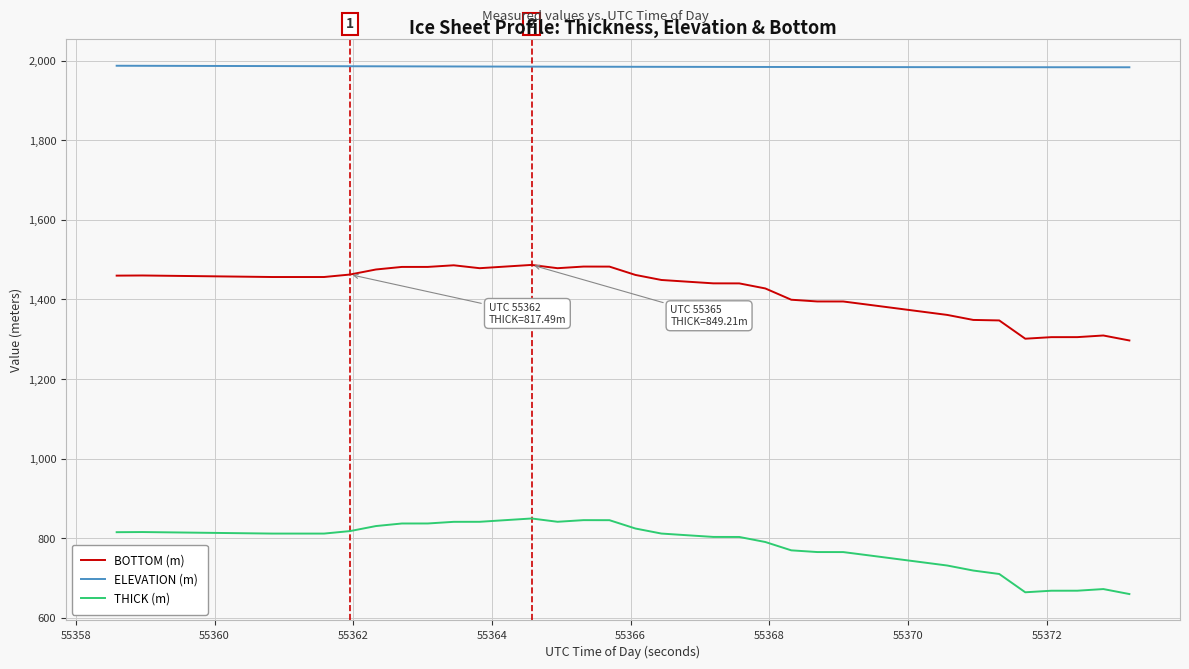

List the series in order of their peak value, highest first.

ELEVATION (m), BOTTOM (m), THICK (m)